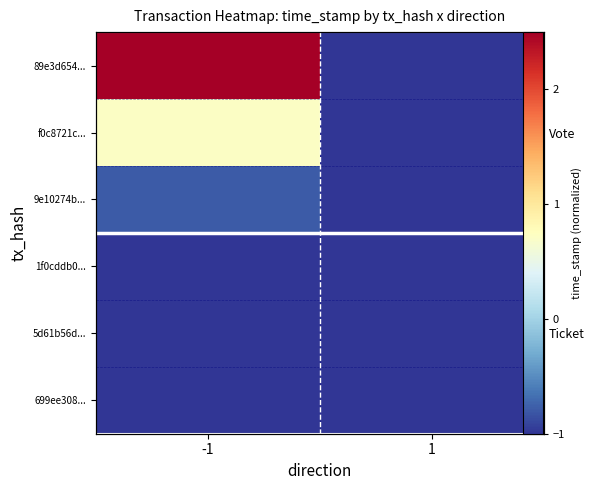

Which has a higher value, 1 or -1?

-1